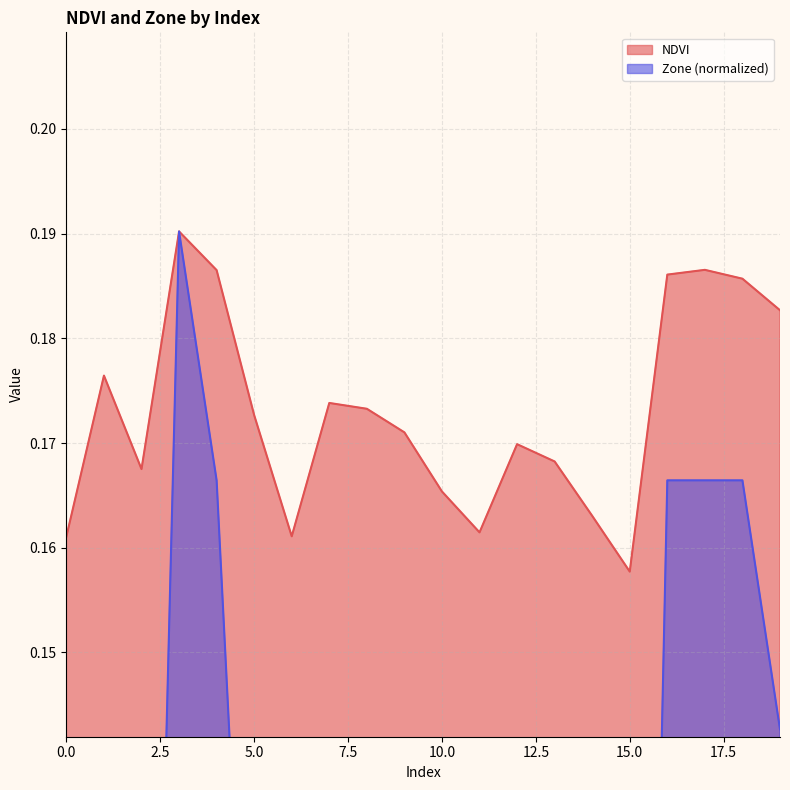

What is the approximate value of Zone at 16?

0.2